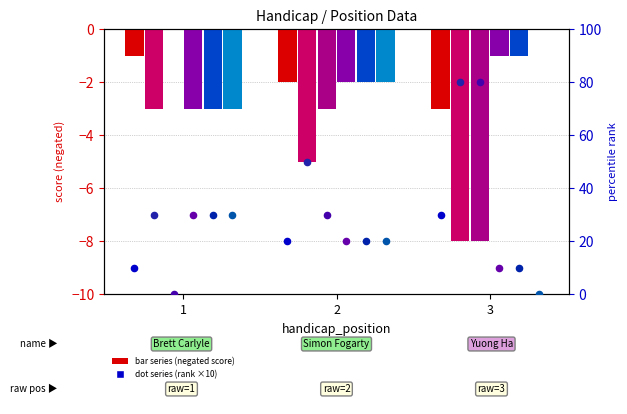

What is the total value across all series at 2?

-16